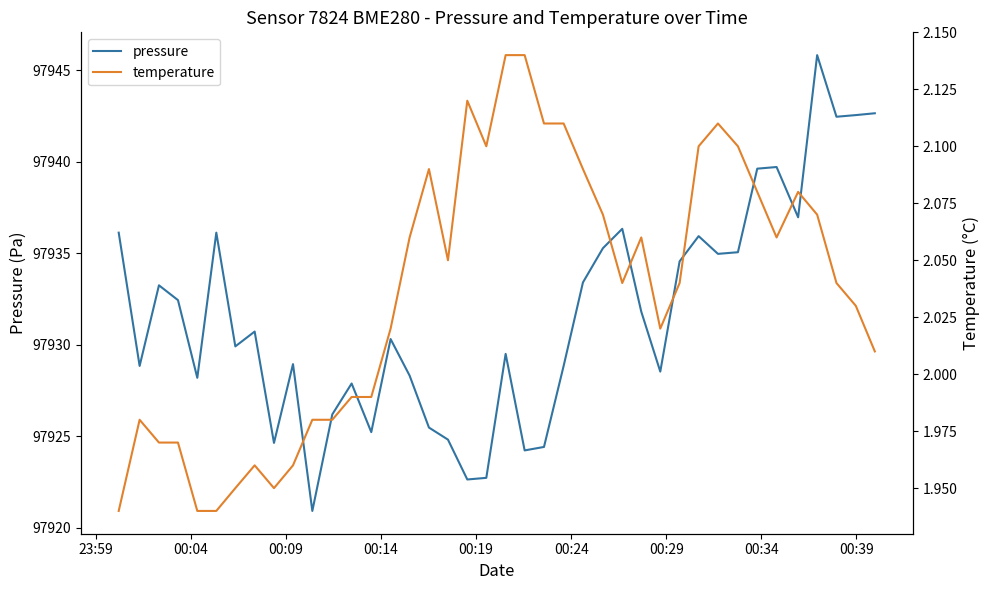

What is the highest value of the pressure series?

97945.8